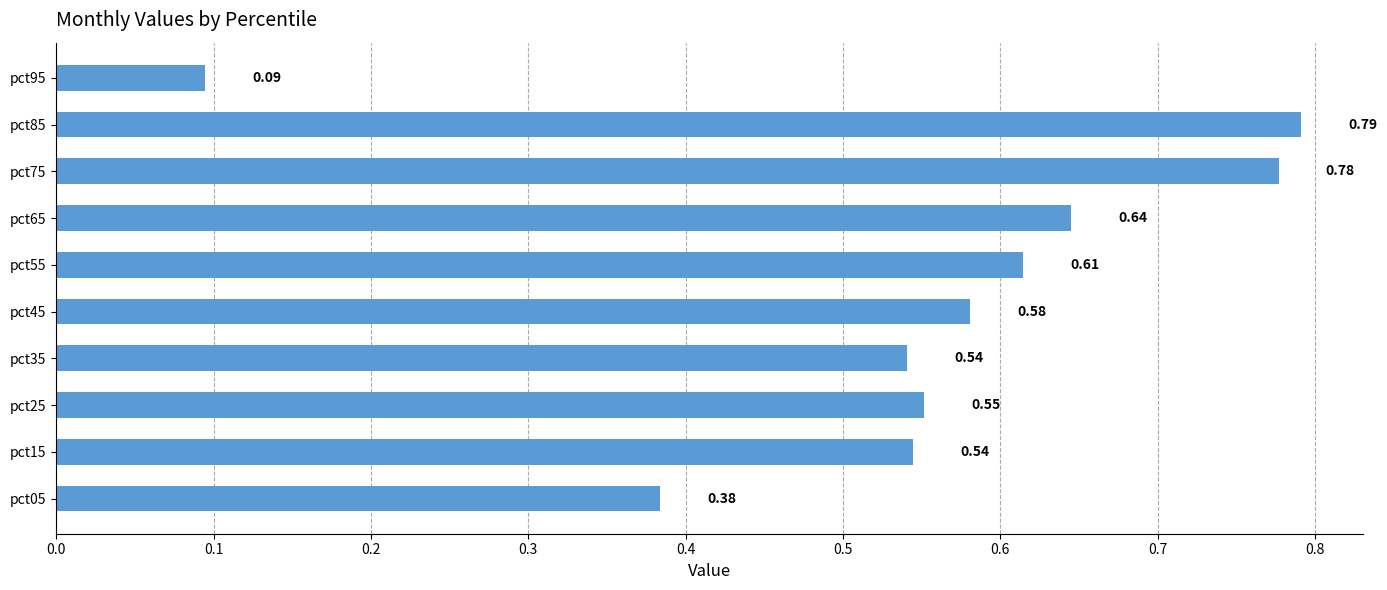

What is the difference between the maximum and minimum values?

0.7